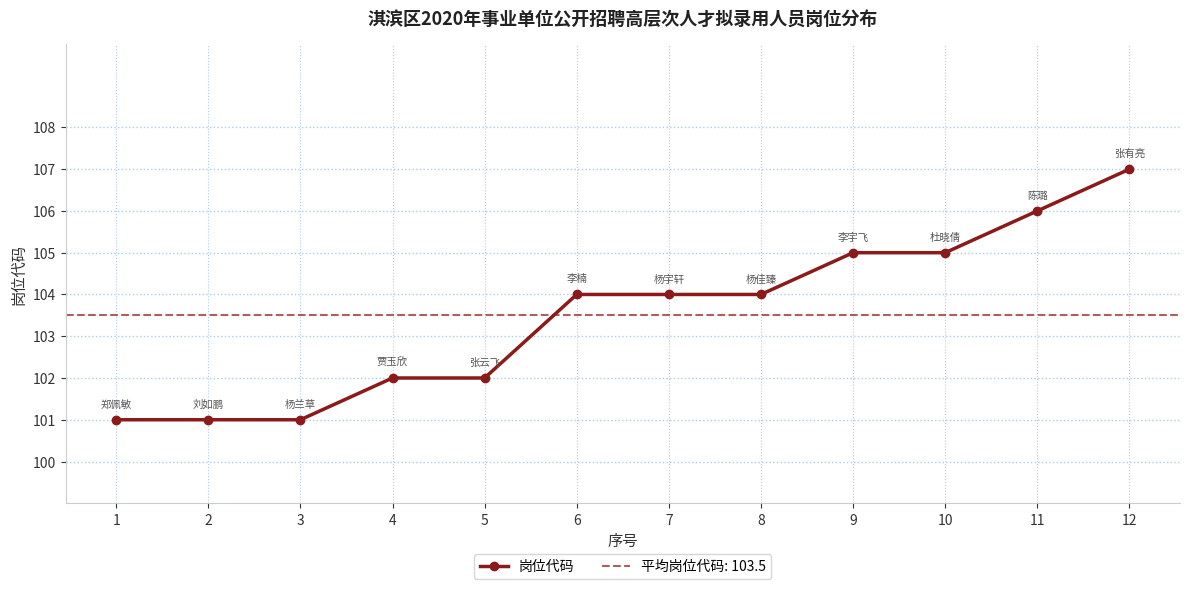

Which category has the lowest value across all series?

1